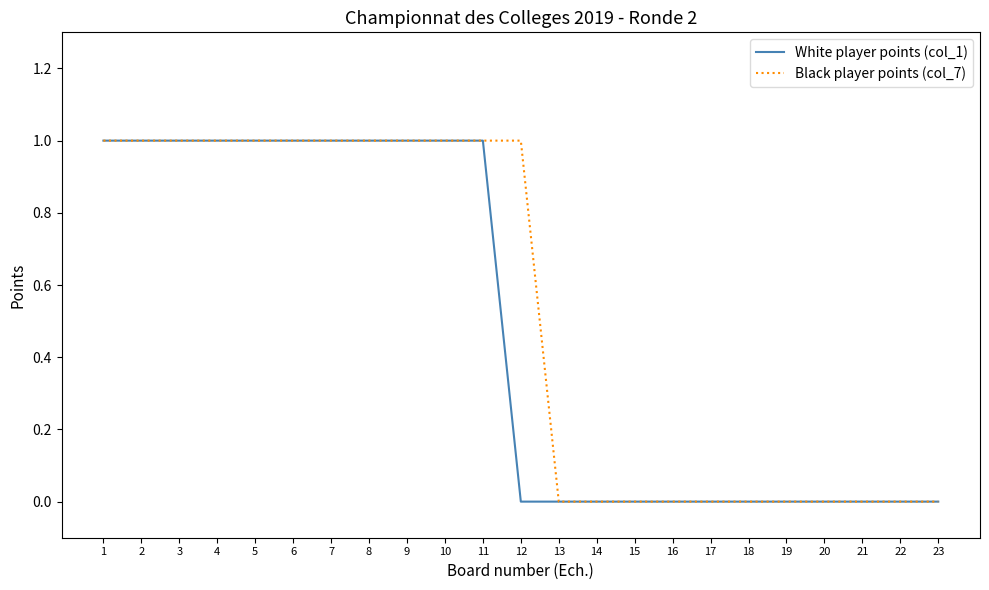

Is it true that White player points (col_1) equals 0 at 15?

True